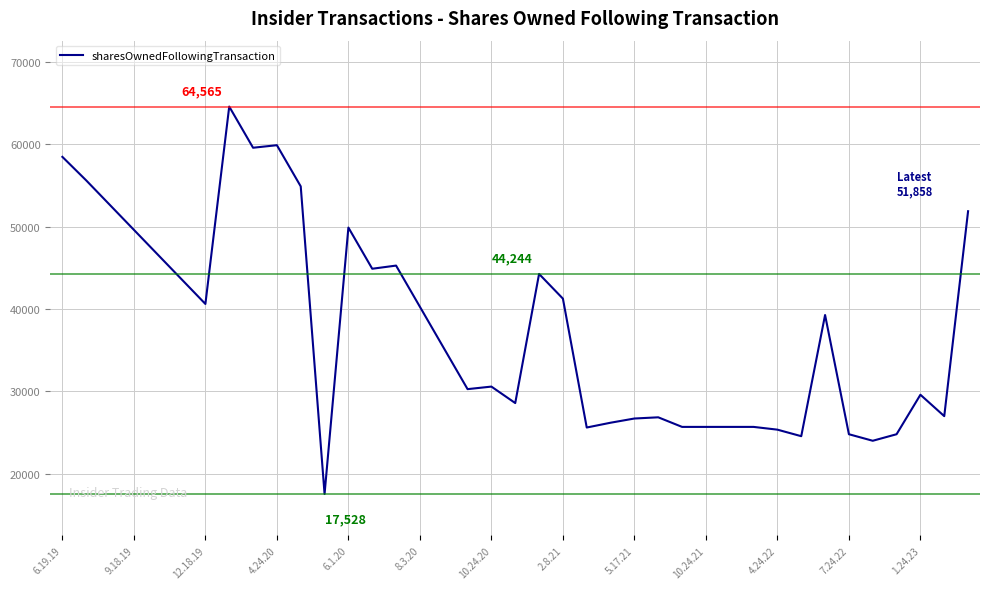

What is the minimum value shown in the chart?

17528